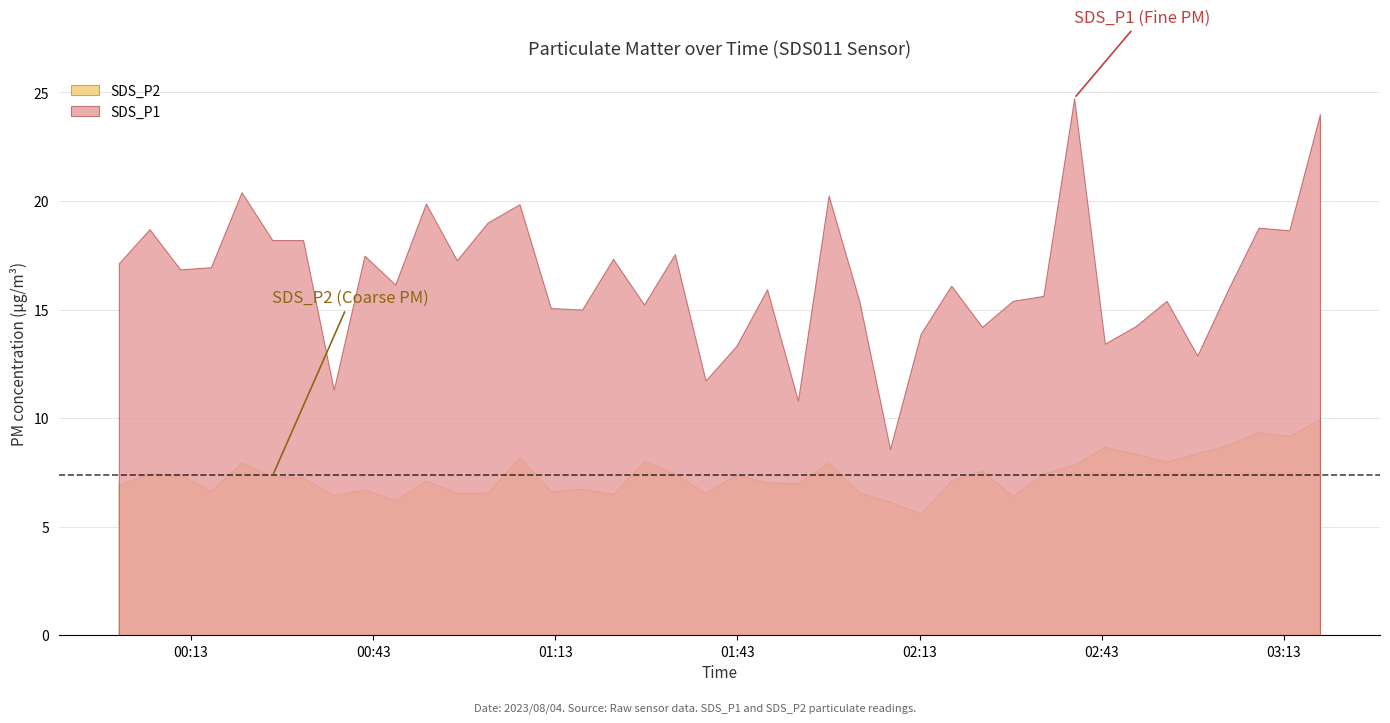

What is the label of the 29th point from the left?

2023/08/04 02:23:18